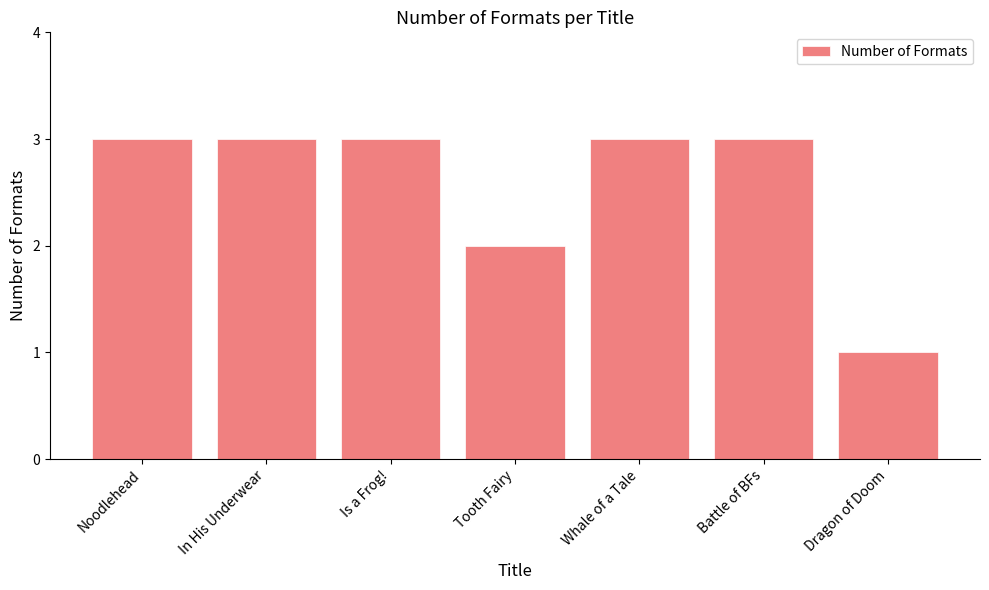

What is the average value?

3